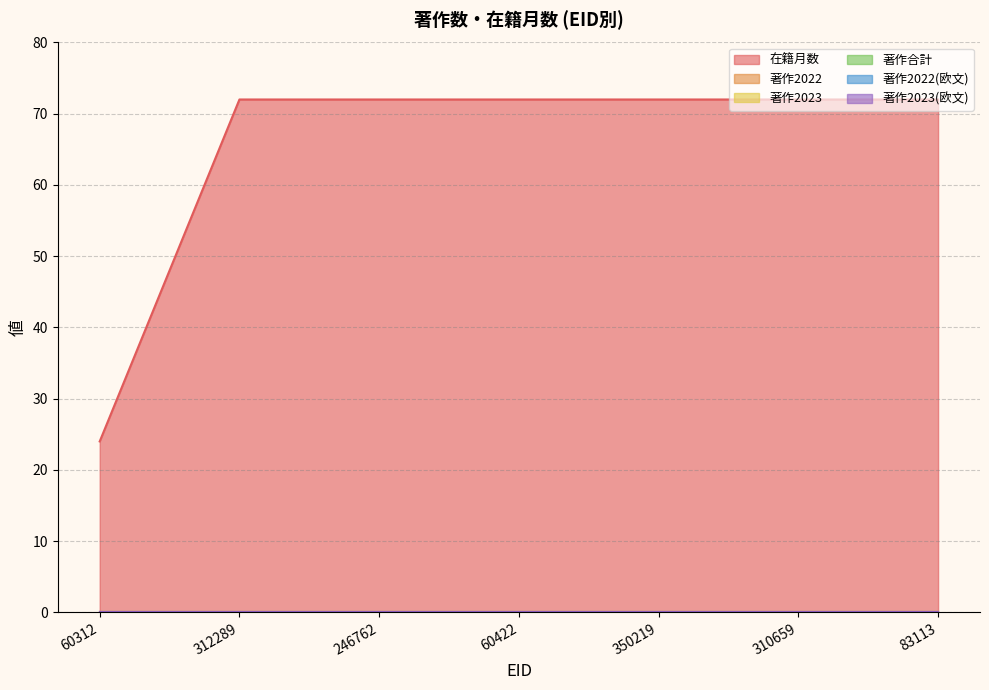

Rank the series by their maximum value, from highest to lowest.

在籍月数, 著作2022, 著作2023, 著作合計, 著作2022(欧文), 著作2023(欧文)